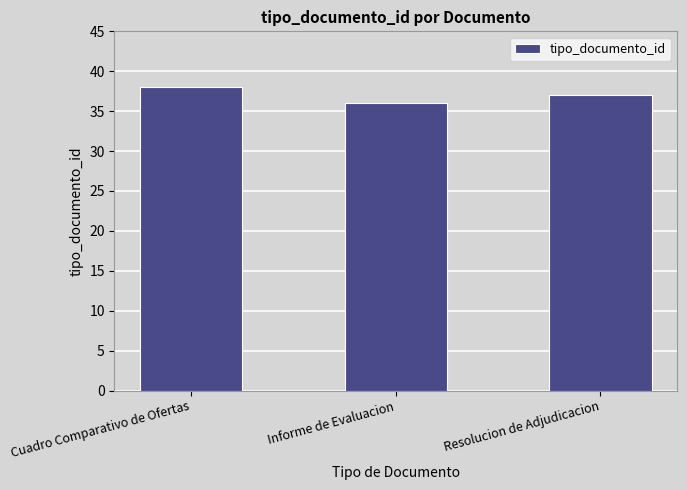

How many bars are there in total?

3